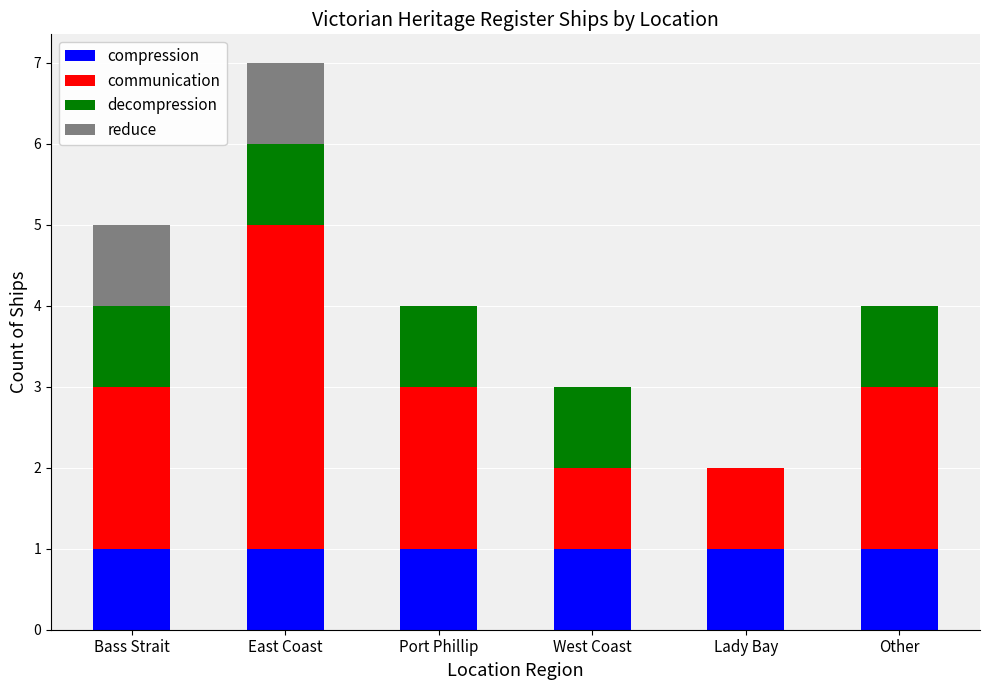

Are the bars grouped side by side (vs. stacked)?

No